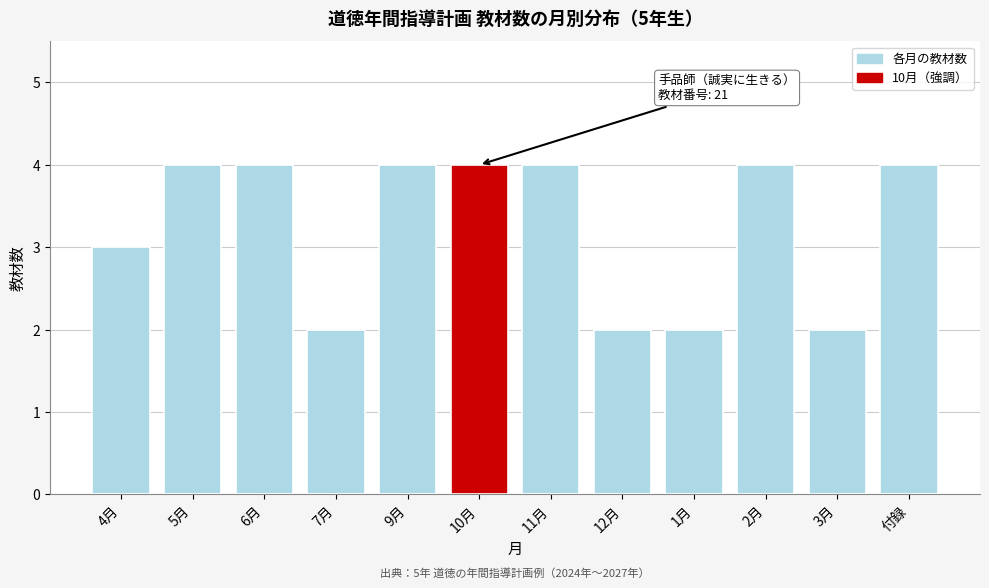

Reading right to left, list all the values displayed in this chart.

付録=4	3月=2	2月=4	1月=2	12月=2	11月=4	10月=4	9月=4	7月=2	6月=4	5月=4	4月=3